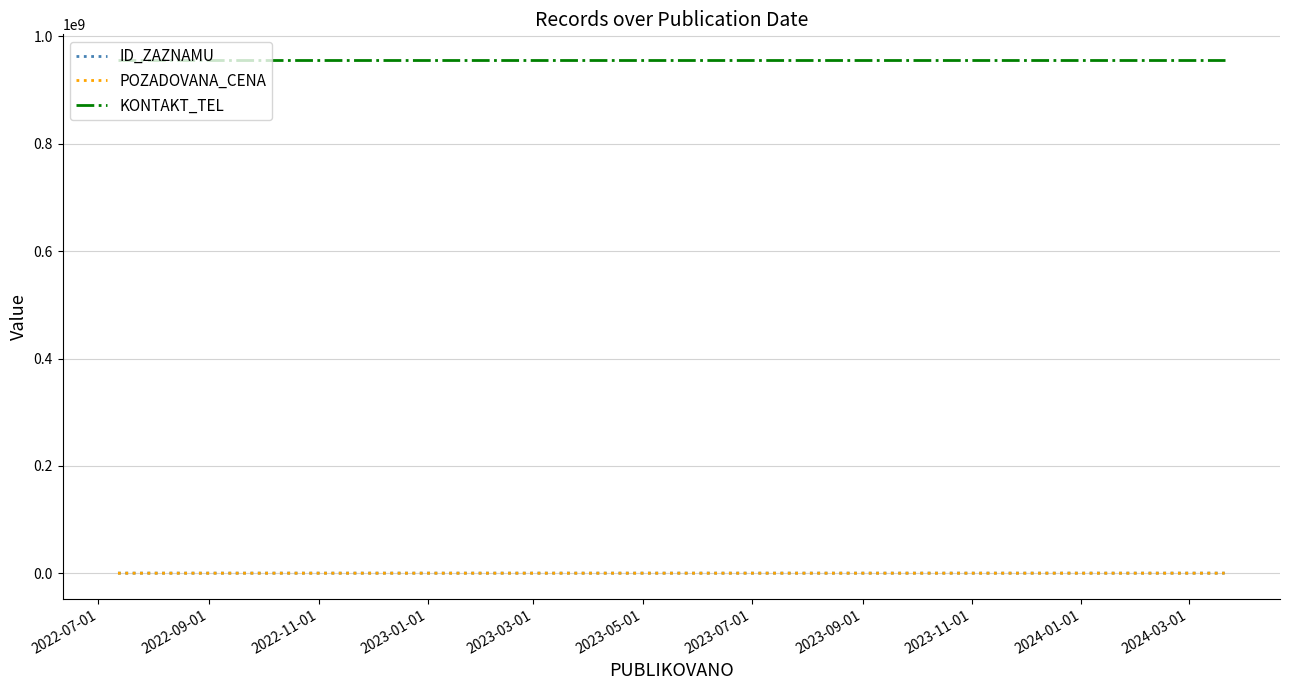

Does the chart display data point markers on the line(s)?

No